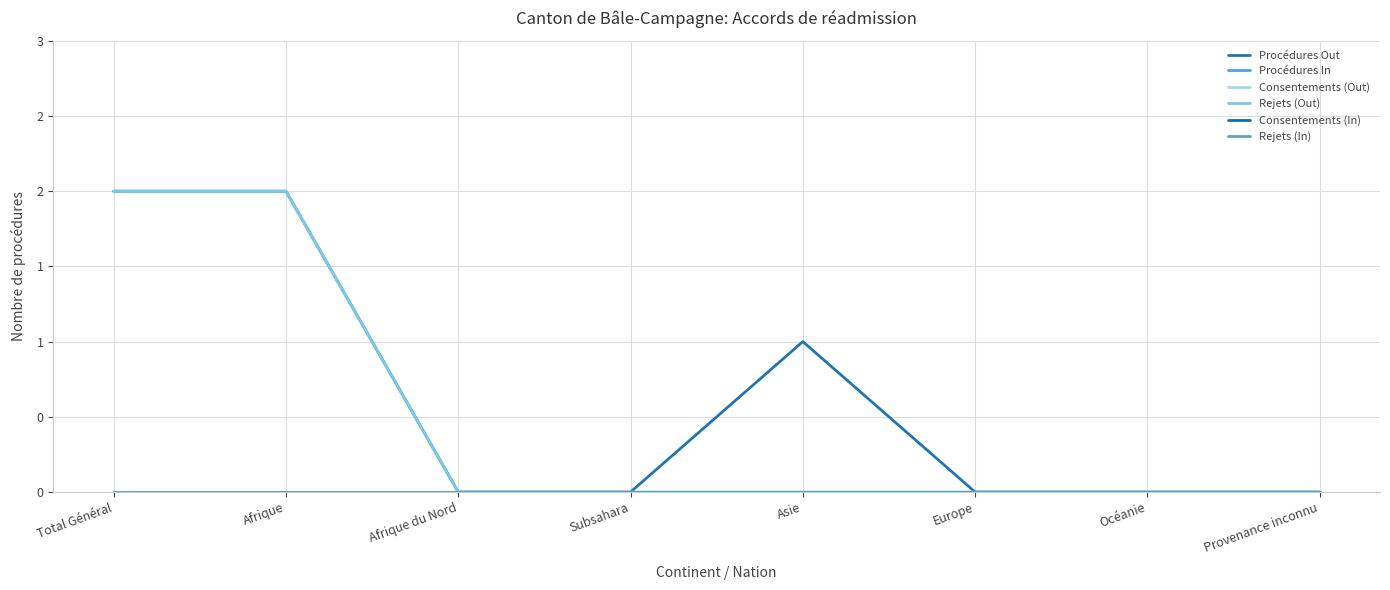

Reading left to right, extract all data points from this chart.

Procédures Out: Total Général=2	Afrique=2	Afrique du Nord=0	Subsahara=0	Asie=1	Europe=0	Océanie=0	Provenance inconnu=0
Procédures In: Total Général=0	Afrique=0	Afrique du Nord=0	Subsahara=0	Asie=0	Europe=0	Océanie=0	Provenance inconnu=0
Consentements (Out): Total Général=0	Afrique=0	Afrique du Nord=0	Subsahara=0	Asie=0	Europe=0	Océanie=0	Provenance inconnu=0
Rejets (Out): Total Général=2	Afrique=2	Afrique du Nord=0	Subsahara=0	Asie=0	Europe=0	Océanie=0	Provenance inconnu=0
Consentements (In): Total Général=0	Afrique=0	Afrique du Nord=0	Subsahara=0	Asie=0	Europe=0	Océanie=0	Provenance inconnu=0
Rejets (In): Total Général=0	Afrique=0	Afrique du Nord=0	Subsahara=0	Asie=0	Europe=0	Océanie=0	Provenance inconnu=0